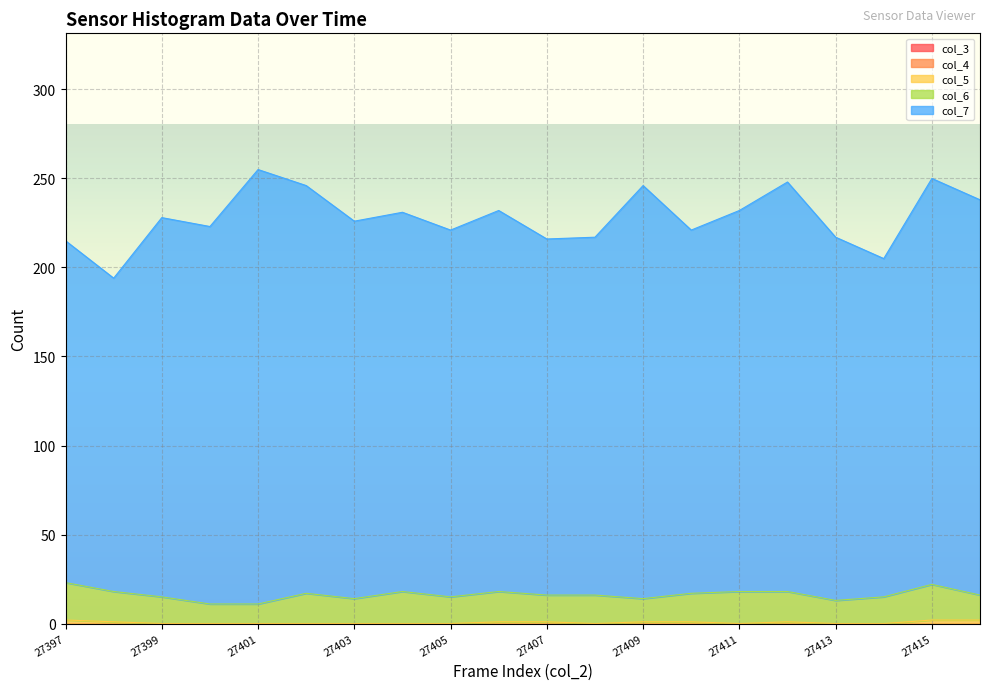

What is the total value across all series at 27416?

238